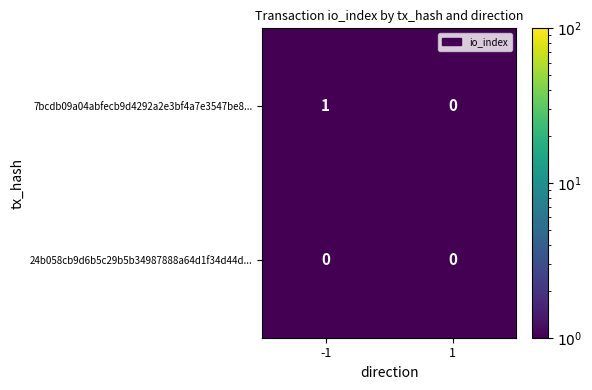

List the series in order of their overall mean, lowest first.

24b058cb9d6b5c29b5b34987888a64d1f34d44d..., 7bcdb09a04abfecb9d4292a2e3bf4a7e3547be8...